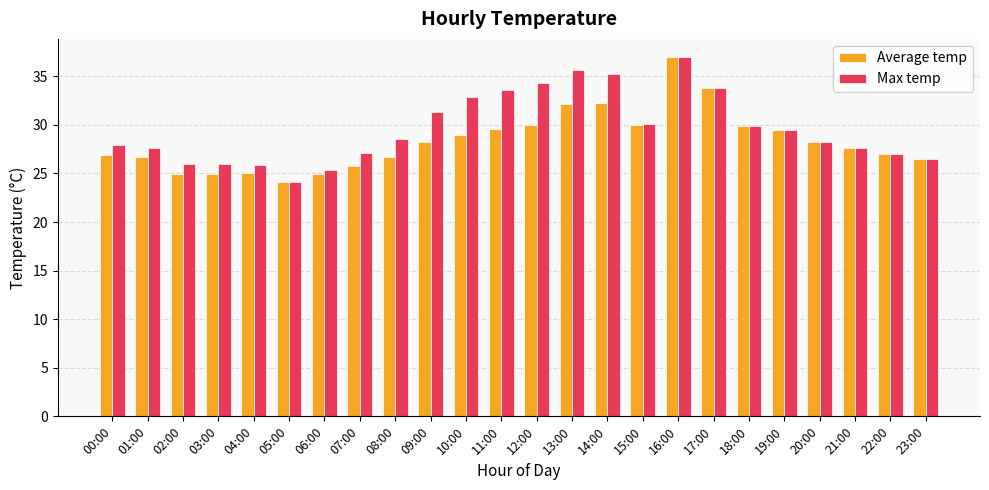

What is the spread (max minus min) of values at 02:00?

1.1